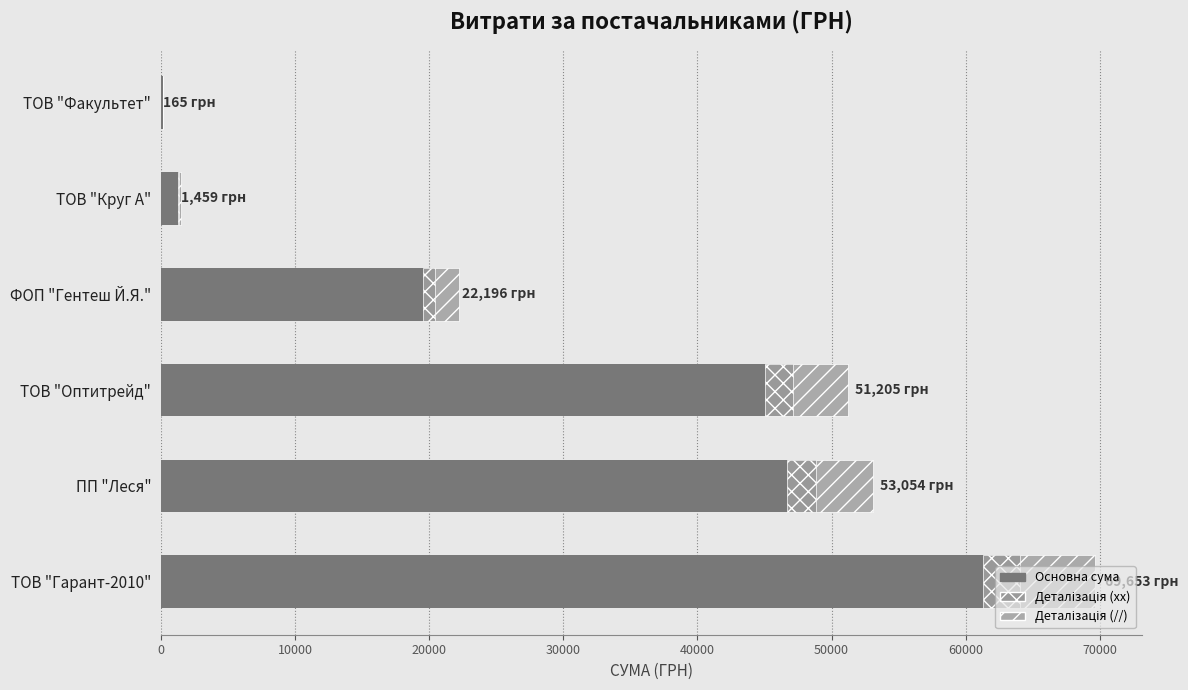

How many data points are less than 51204?

3